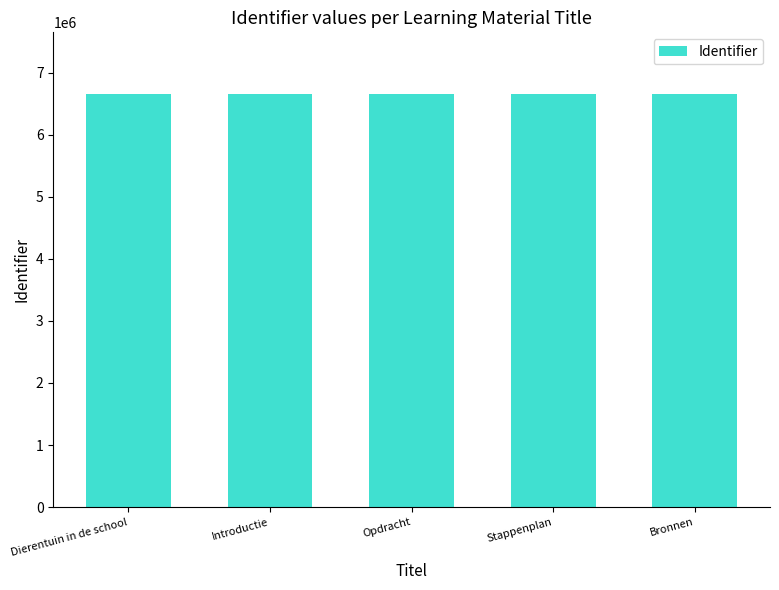

What value does the data have at Bronnen?

6655697